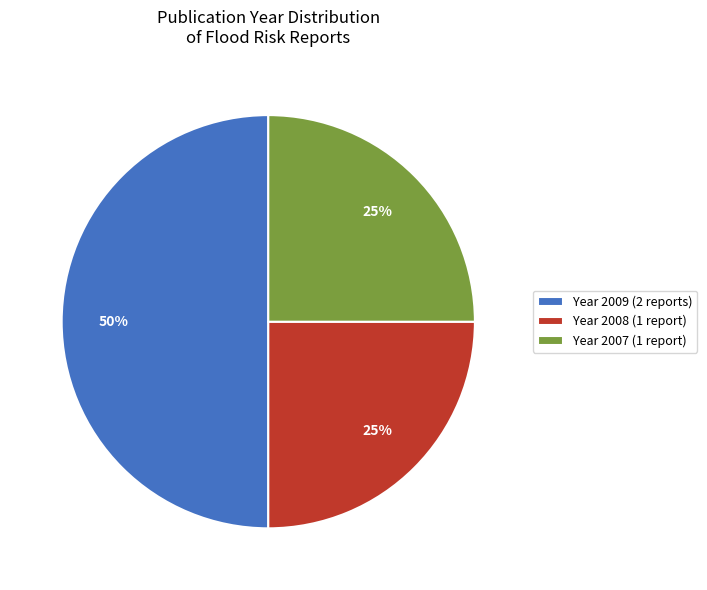

Is Year 2008 (1 report) the majority of the pie?

No